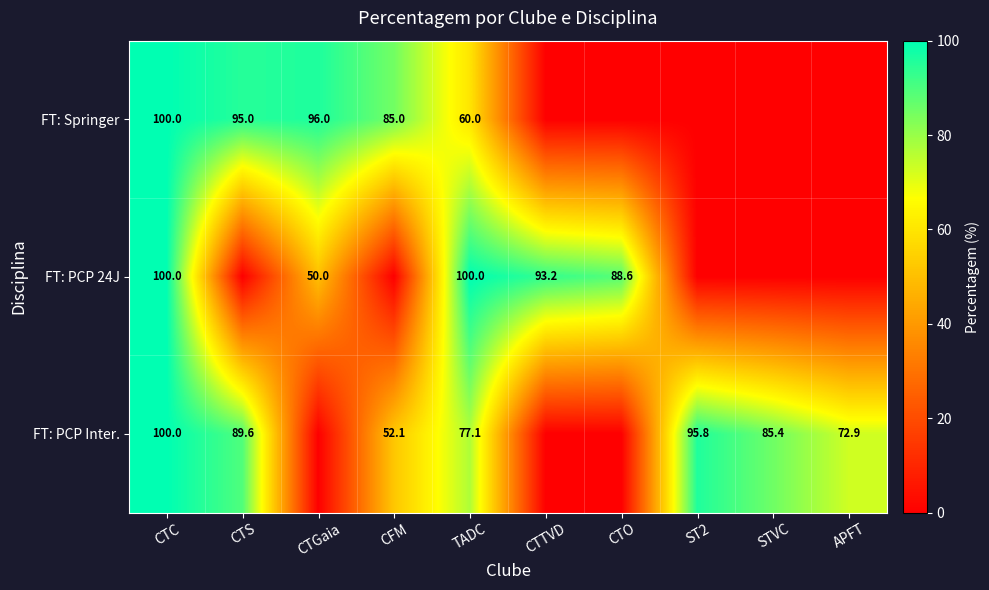

Count the number of categories in the chart.

10